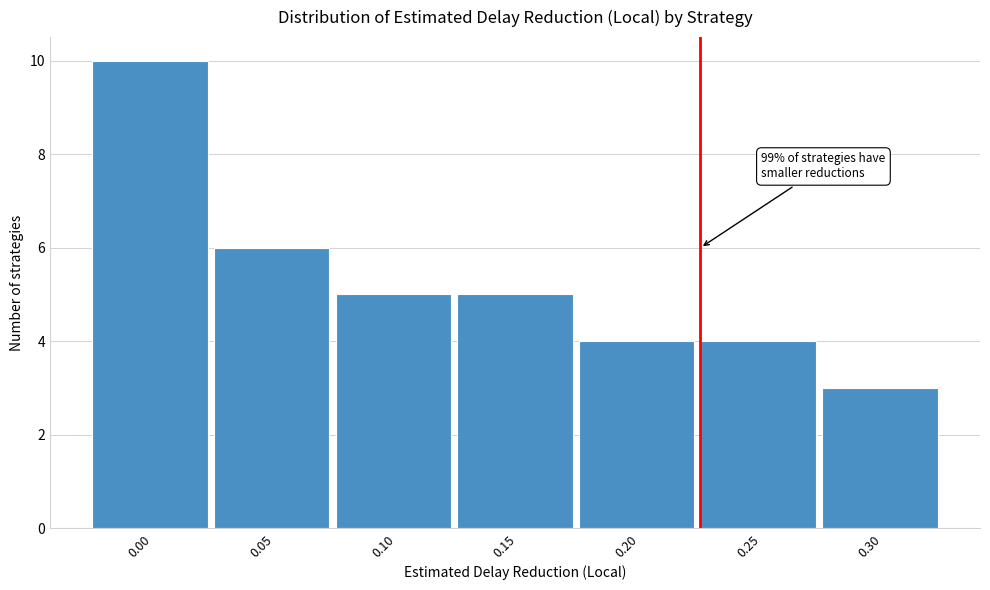

Reading left to right, what are all the values shown in this chart?

10	6	5	5	4	4	3